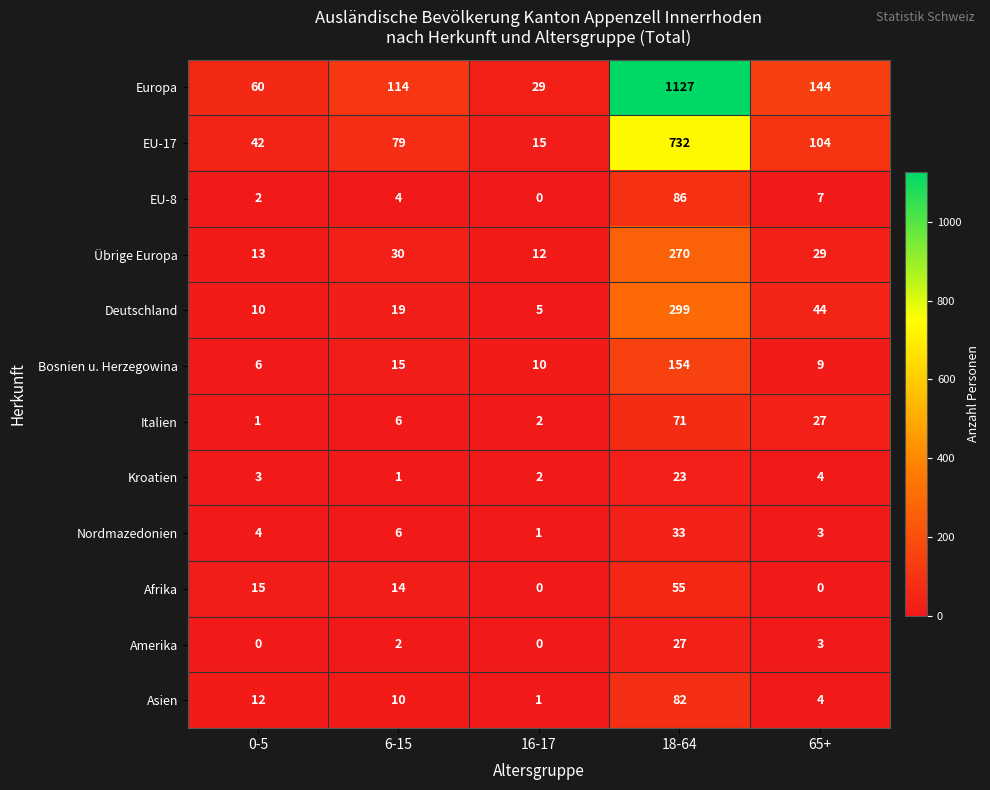

At which category is the sum across all series the highest?

18-64